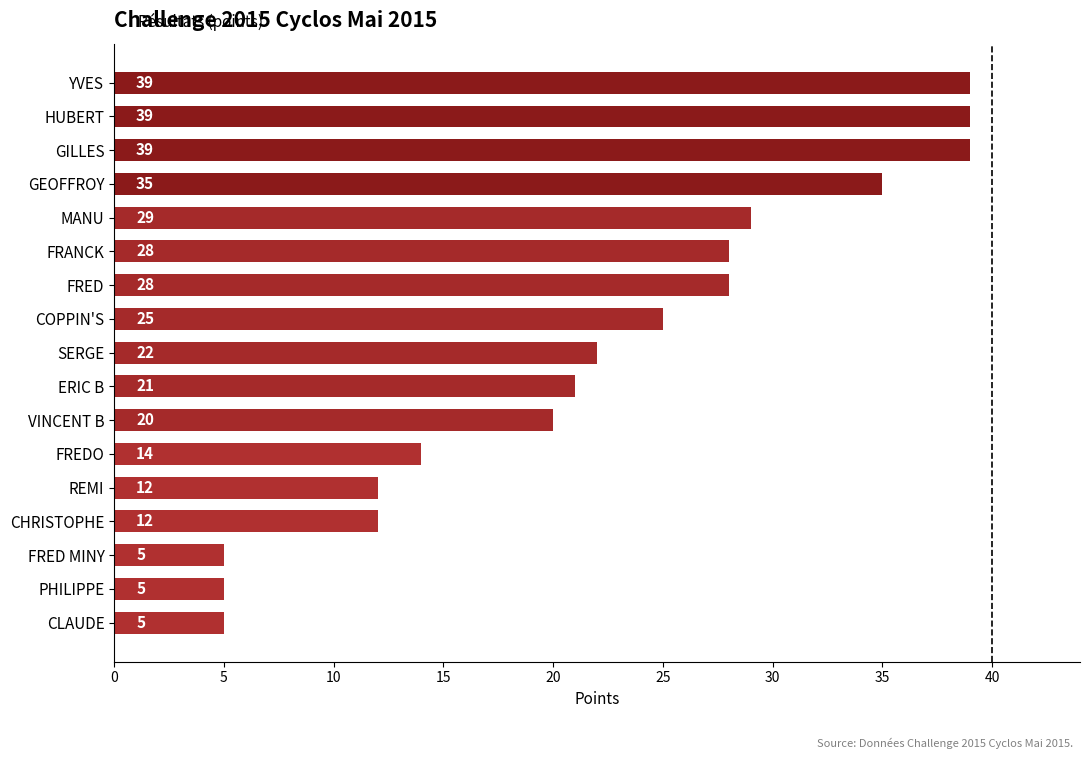

How many series are shown in this chart?

1